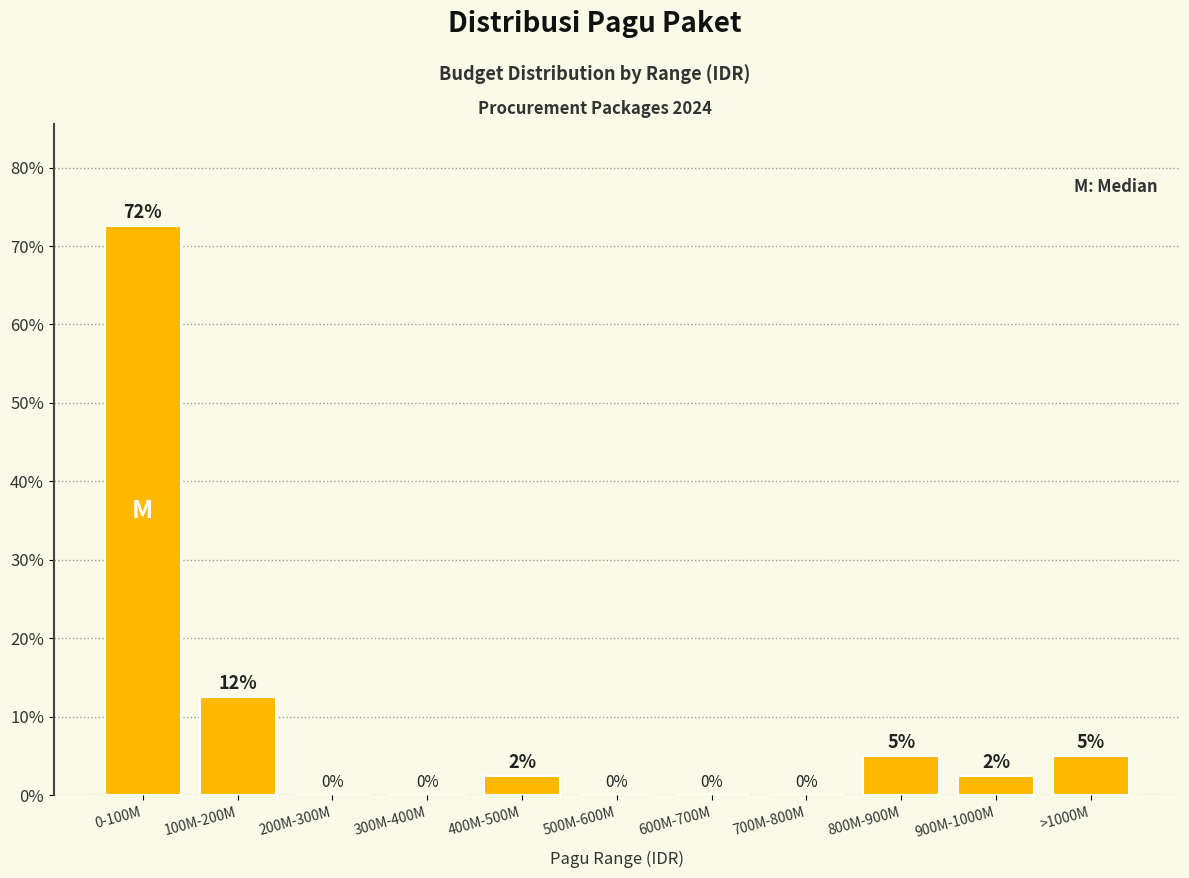

The value at >1000M is 5.0. True or false?

True